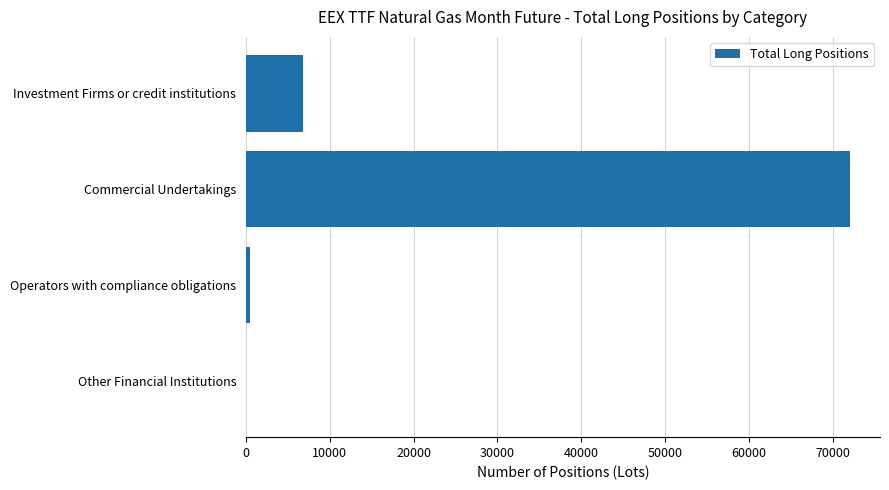

Count the number of categories in the chart.

4